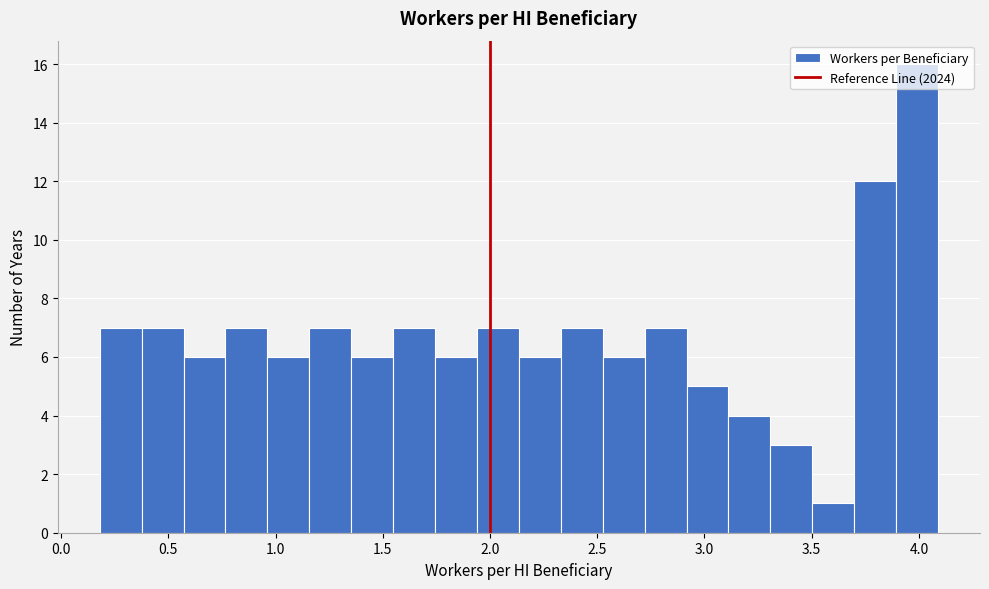

Around what value on the x-axis is the tallest bar? Give the approximate position of its centre, as read against the axis.

4.00